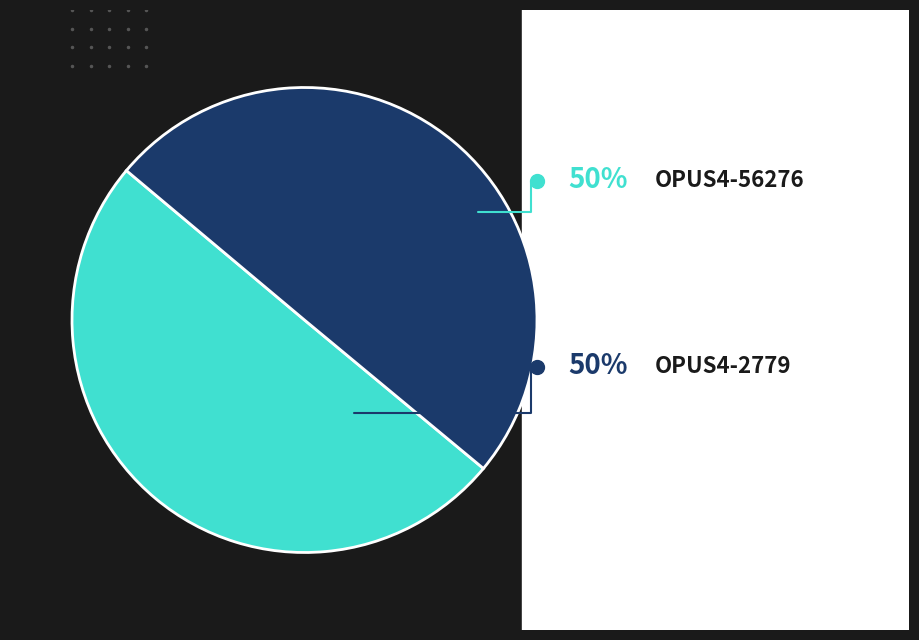

Which slice is the smallest?

OPUS4-2779